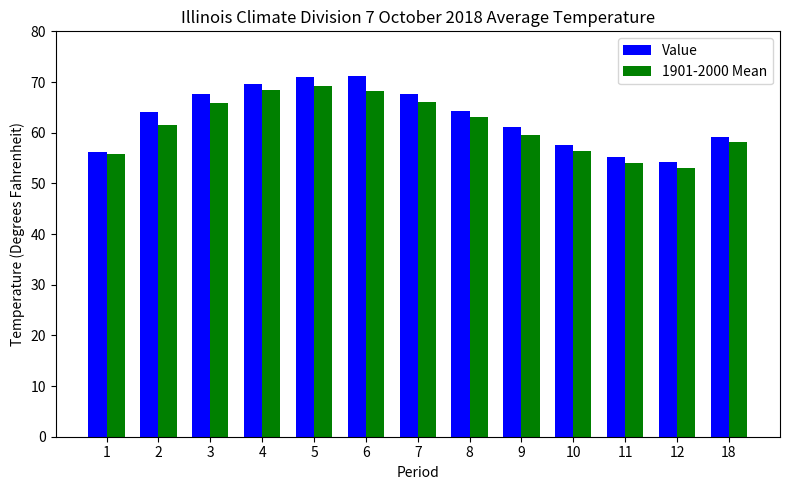

What is the sum of the 1901-2000 Mean values at 5 and 11?

123.2